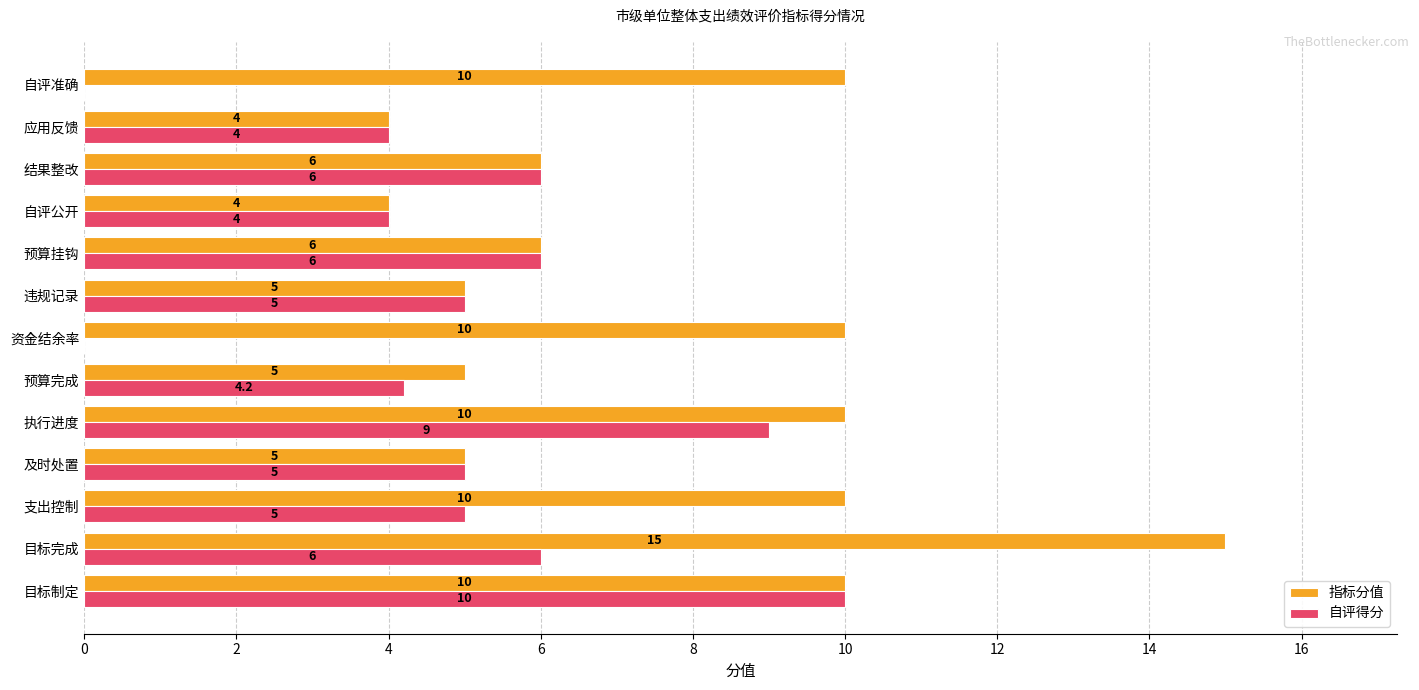

Which category has the highest value across all series?

目标完成